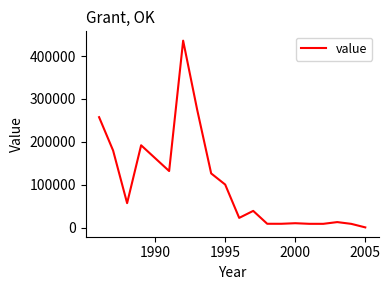

What is the maximum value shown in the chart?

435742.9